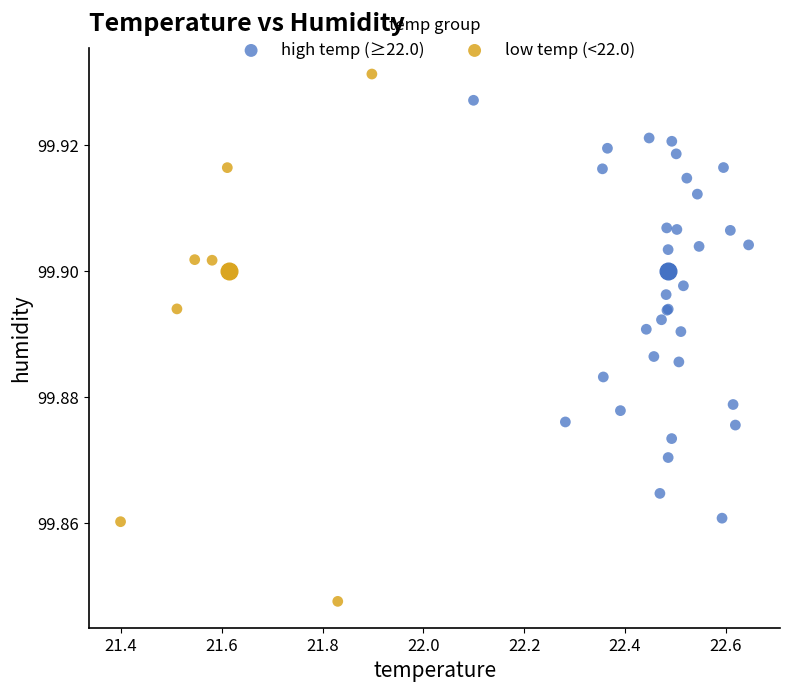

What are all the series names shown in the legend?

high temp (≥22.0), low temp (<22.0)